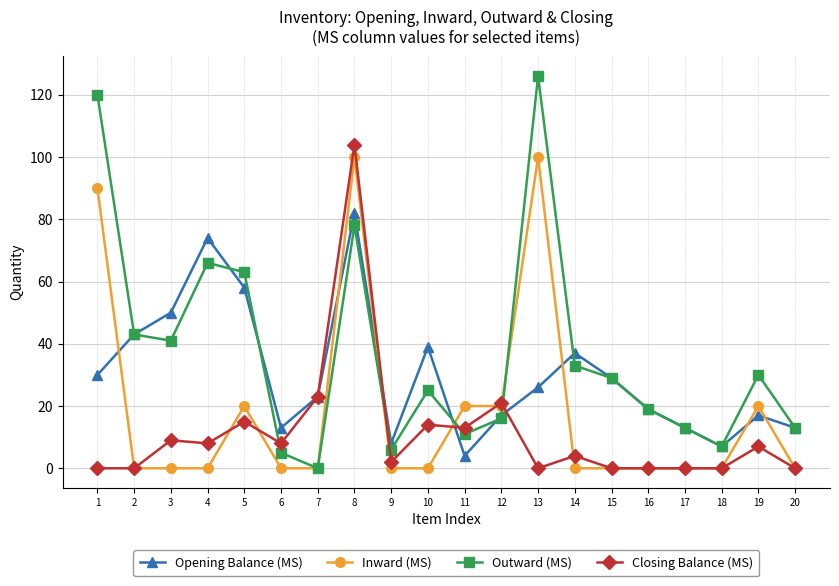

What is the difference between the maximum and minimum values in the Closing Balance (MS) series?

104